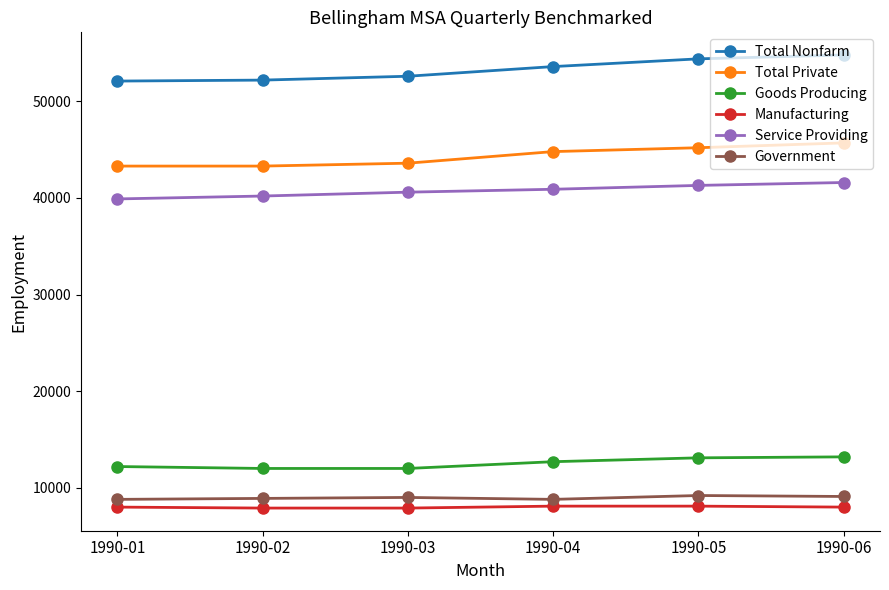

True or false: Total Nonfarm and Service Providing intersect in this chart.

False